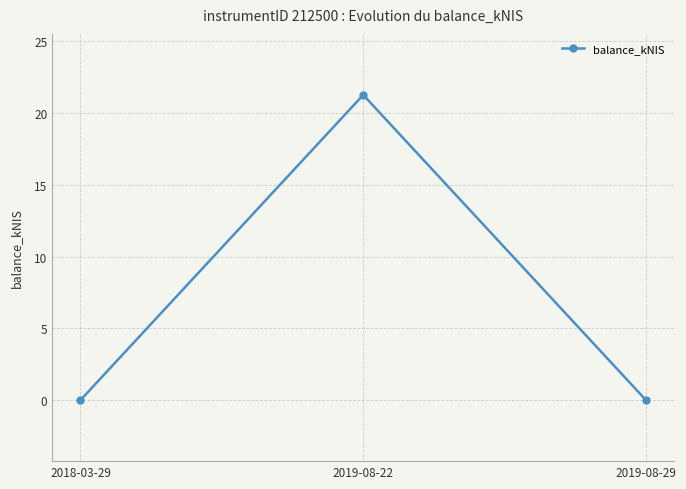

What is the sum of all values?

21.3